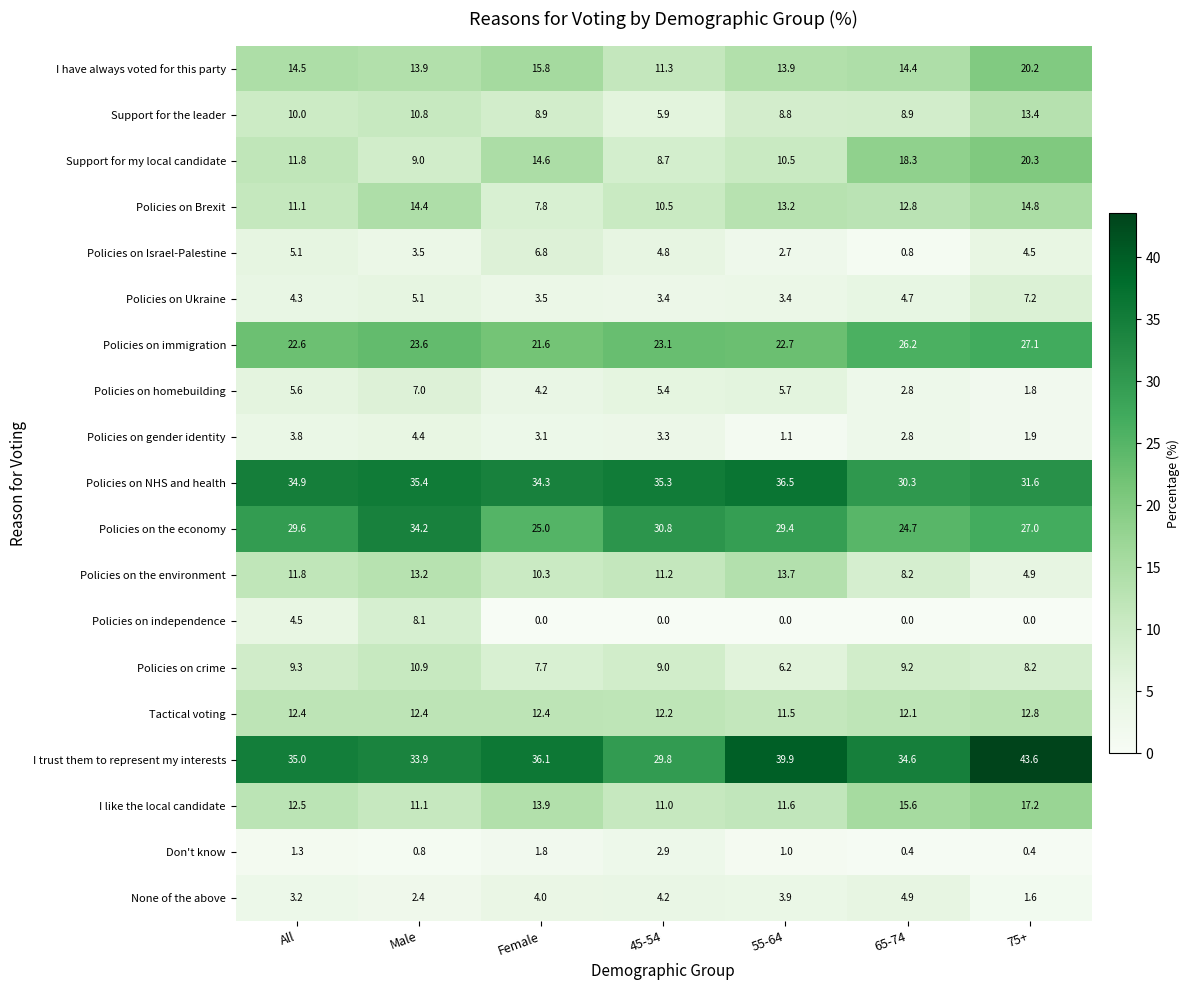

At which label does Tactical voting first exceed 12?

All